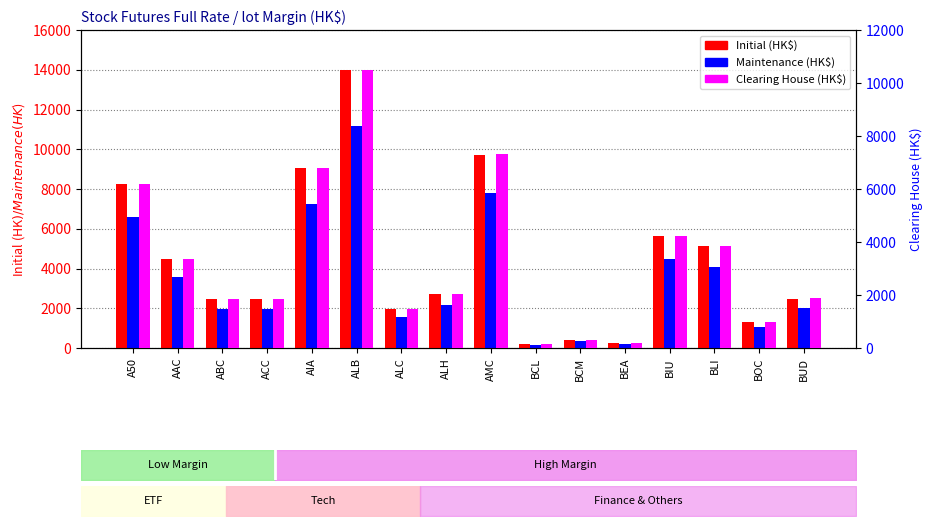

Is it true that Initial (HK$) equals 2473 at ACC?

True